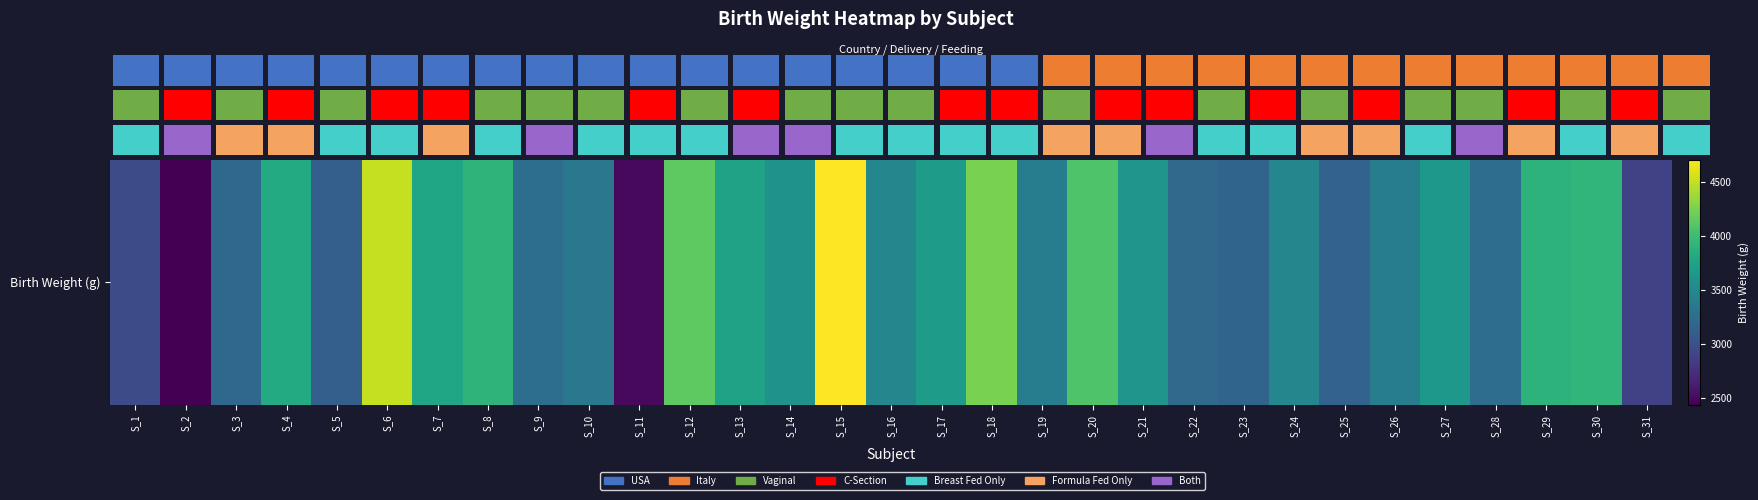

At which label is the value closest to 3572?

S_14